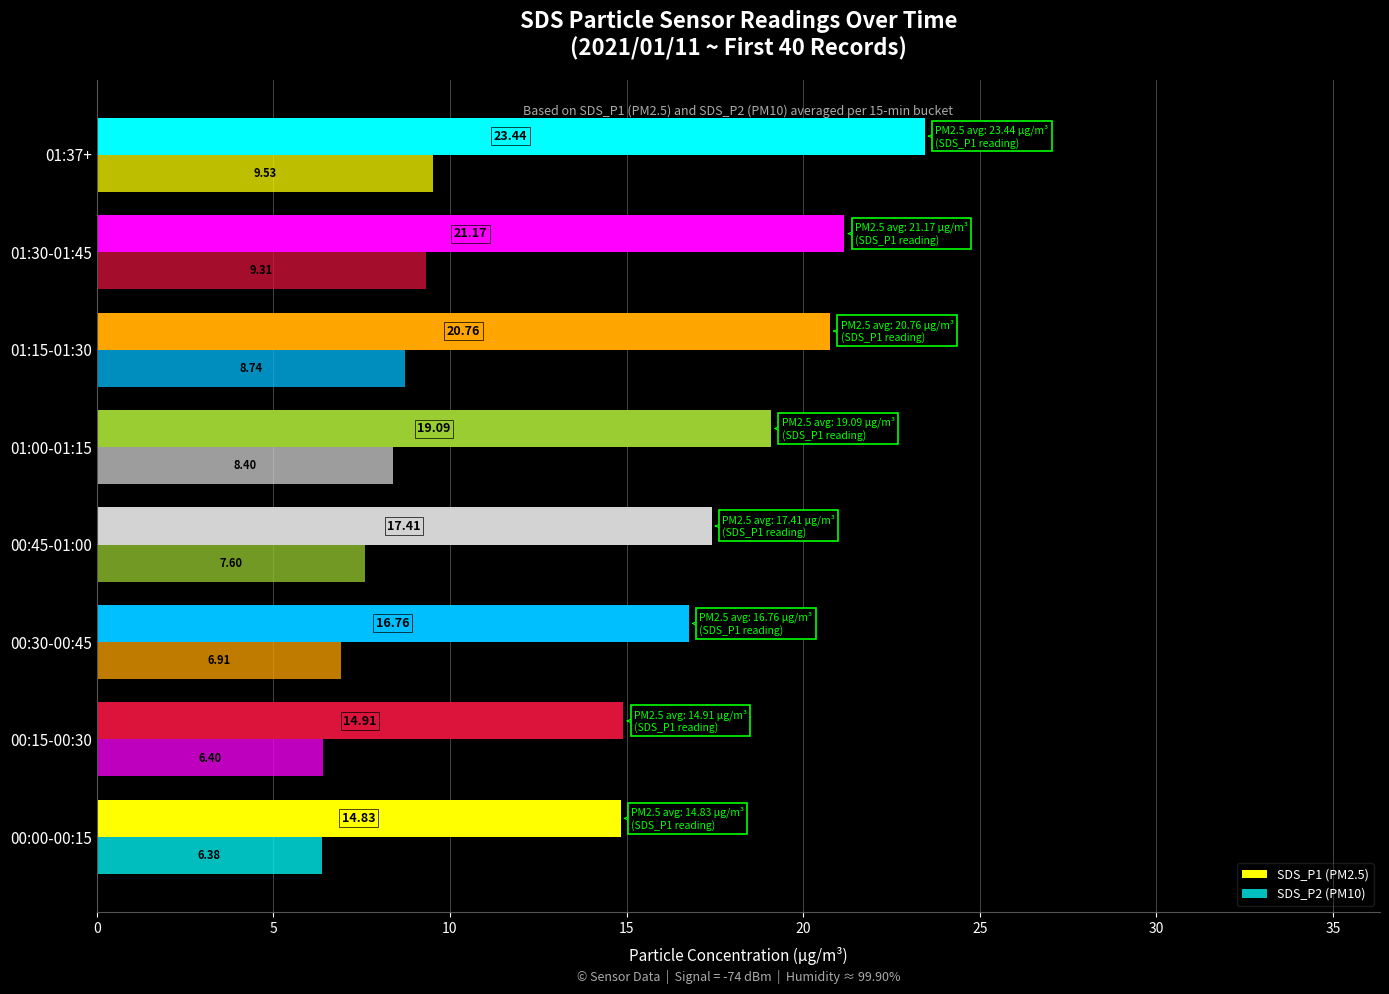

How many data points in SDS_P2 (PM10) are less than 8?

4